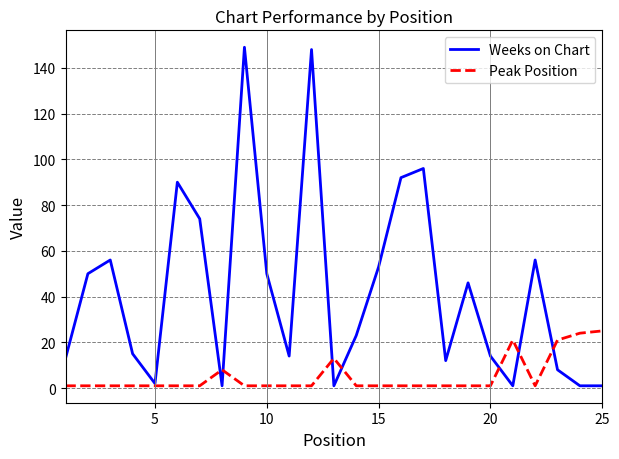

At how many categories does at least one series exceed 88?

5